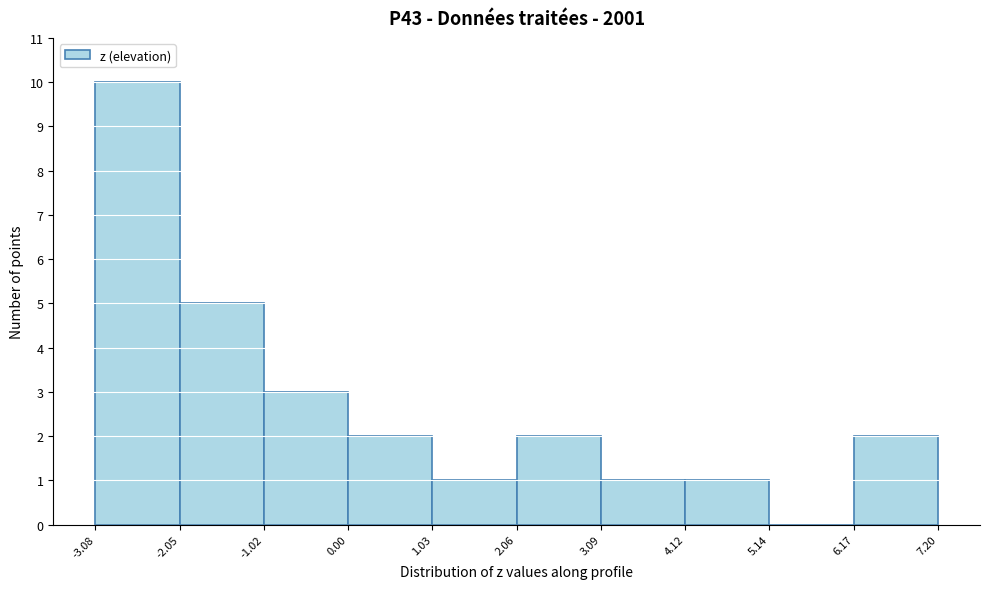

Reading left to right, transcribe this chart: for each bar, give the range it covers on the x-axis and its height. The values are not printed on the chart, so give them approximately, as read against the axis.

-3.08 to -2.05: 10
-2.05 to -1.02: 5
-1.02 to 0.00: 3
0.00 to 1.03: 2
1.03 to 2.06: 1
2.06 to 3.09: 2
3.09 to 4.12: 1
4.12 to 5.14: 1
5.14 to 6.17: 0
6.17 to 7.20: 2